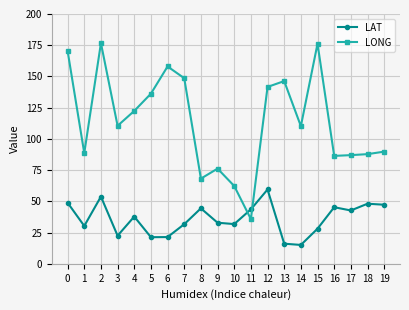

Is the value of LONG at 17 greater than the value of LAT at 10?

Yes